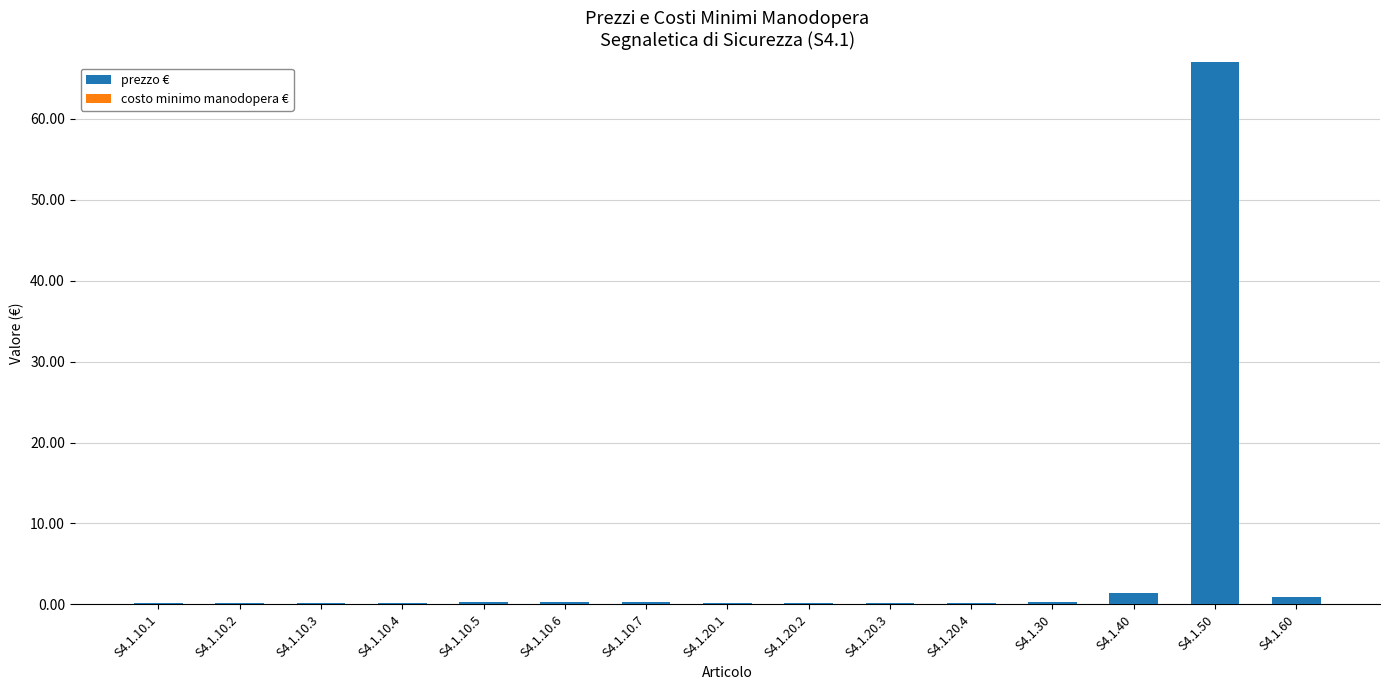

Are the bars horizontal?

No